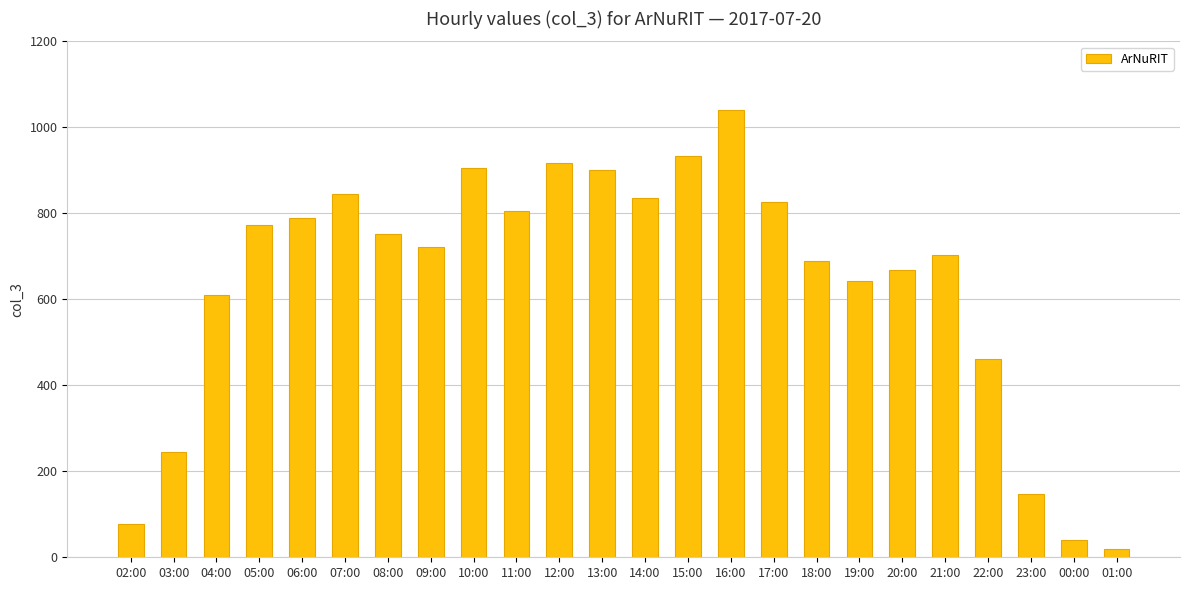

Count the number of data series in this chart.

1